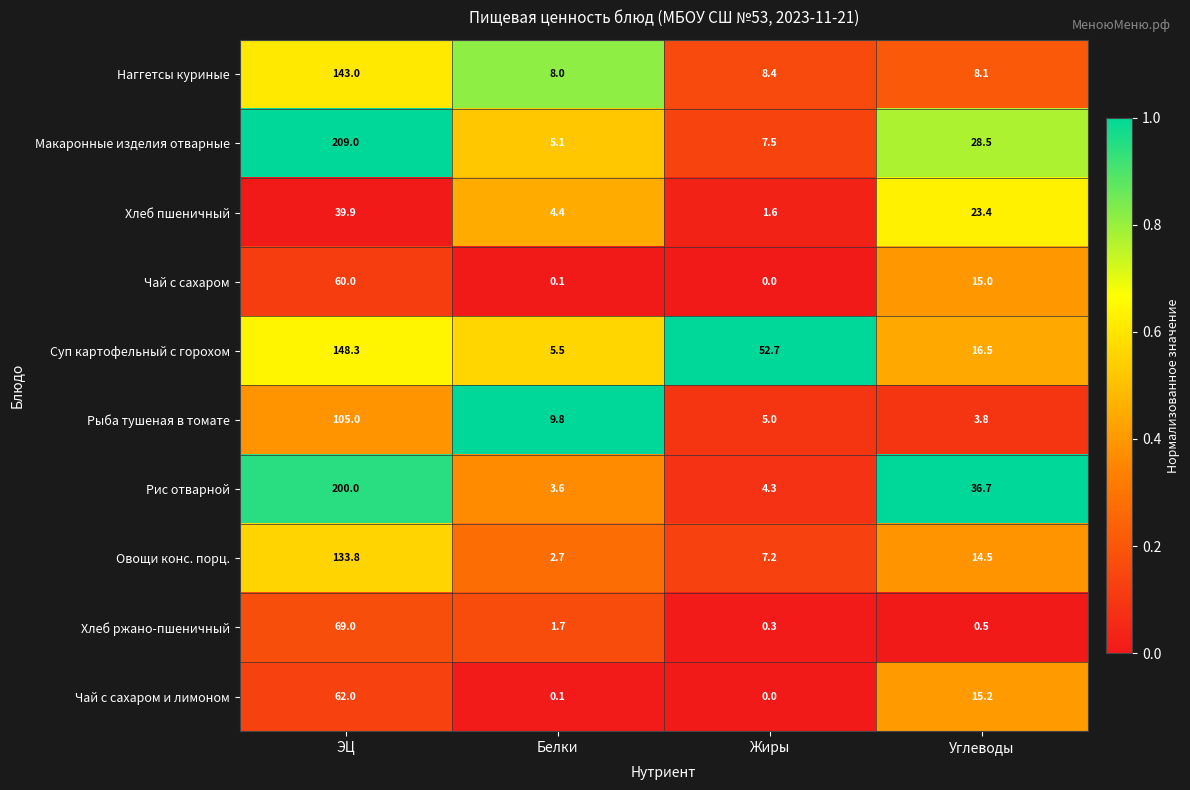

At how many categories does at least one series exceed 0?

4